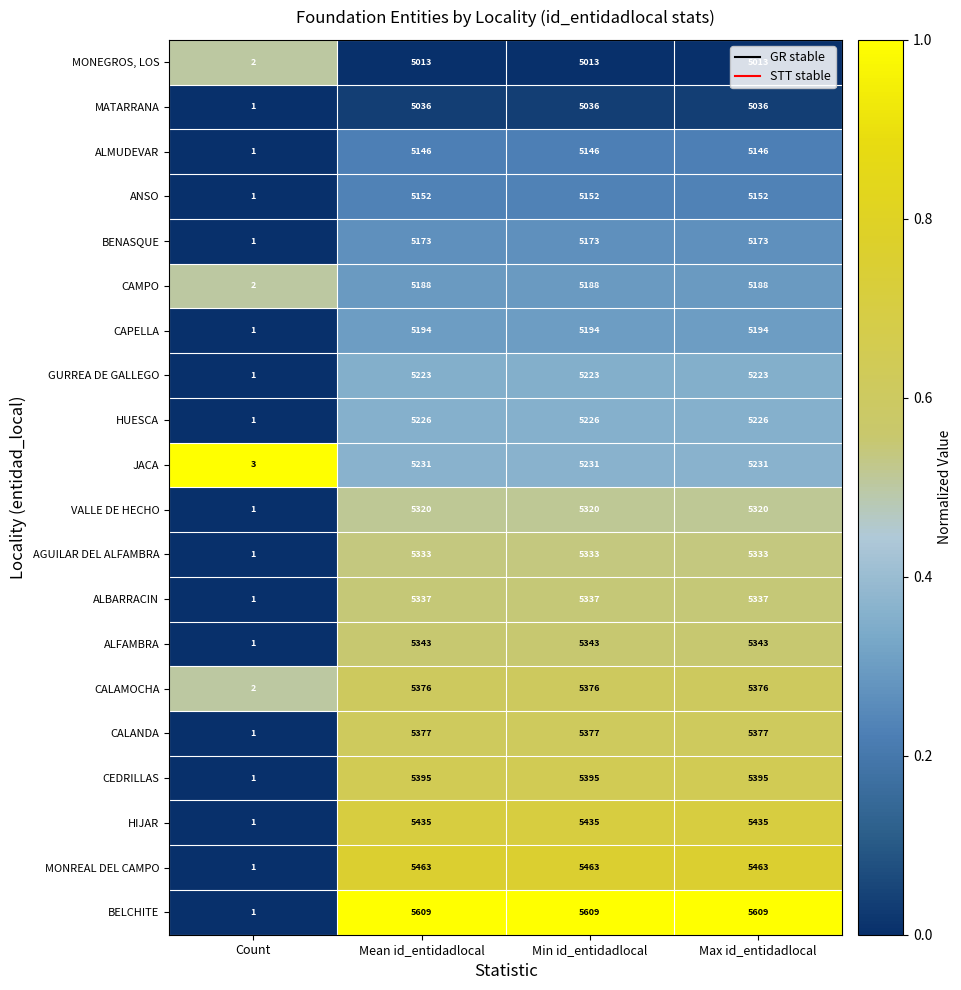

At which label is ALFAMBRA closest to 2672?

Count